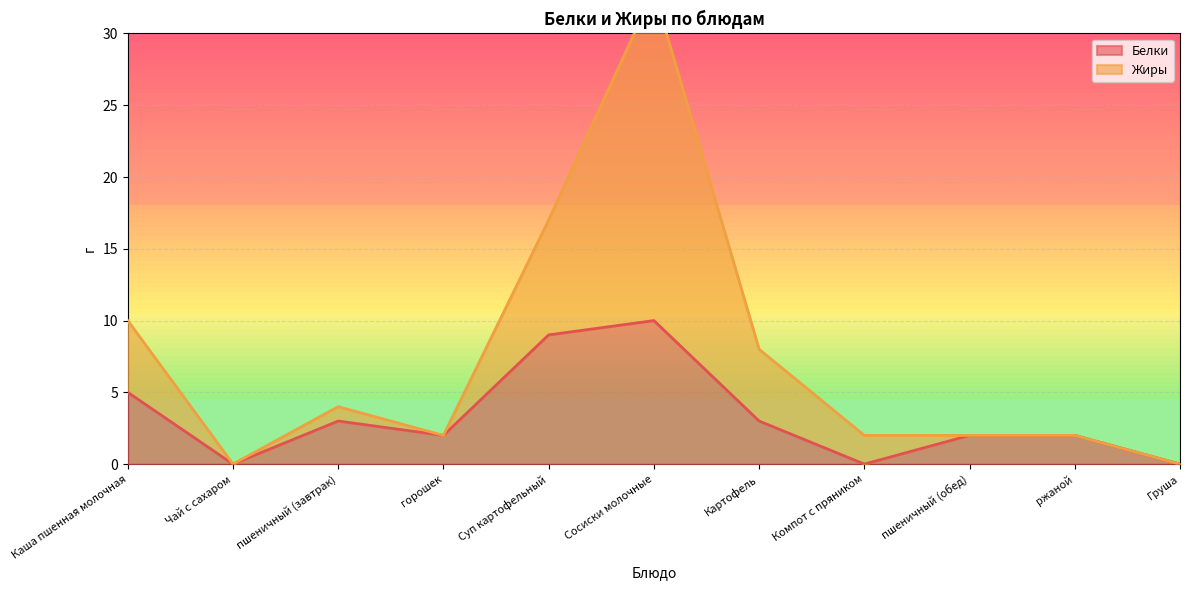

True or false: Белки and Жиры cross at least once.

False